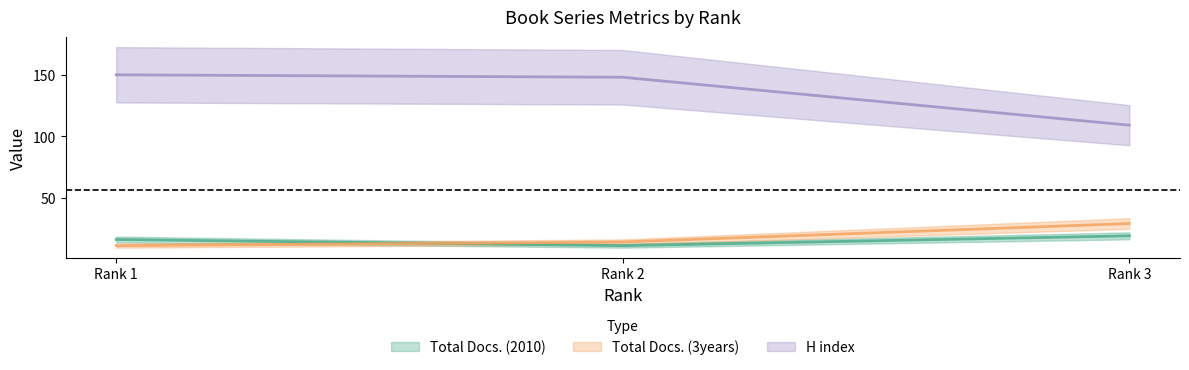

Rank the series by their maximum value, from highest to lowest.

H index, Total Docs. (3years), Total Docs. (2010)